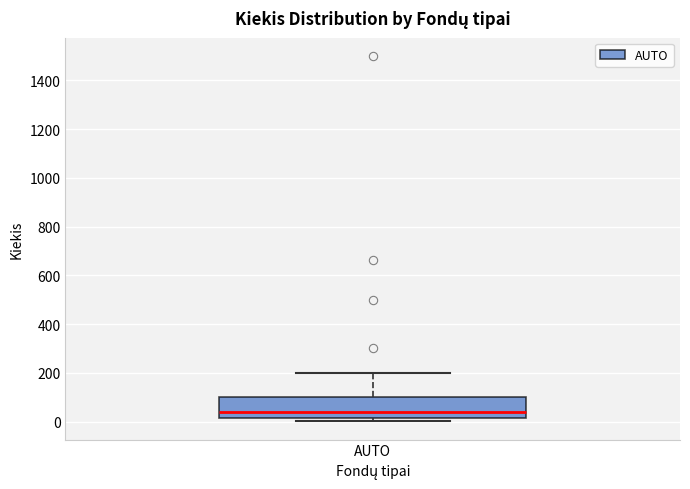

Where is the lower edge of the box for AUTO on the y-axis? The values are not printed on the chart, so give them approximately, as read against the axis.

20